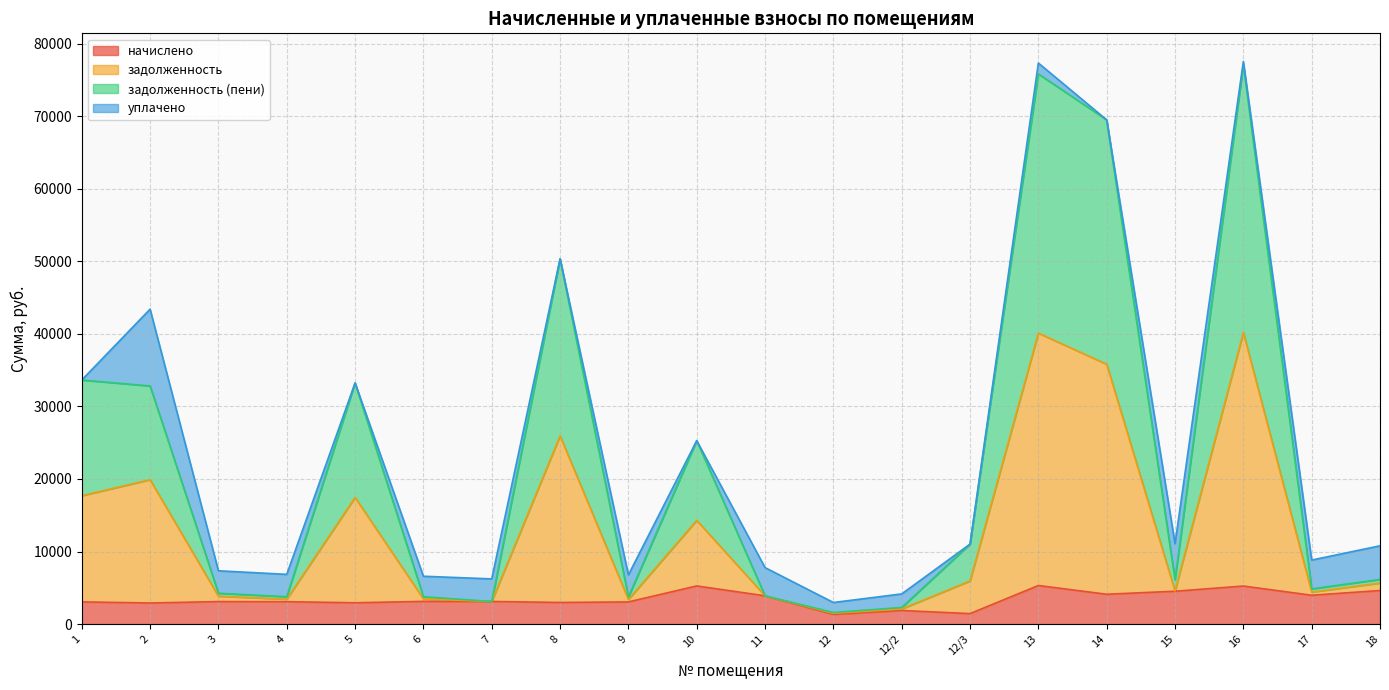

How many lines are shown in the chart?

4